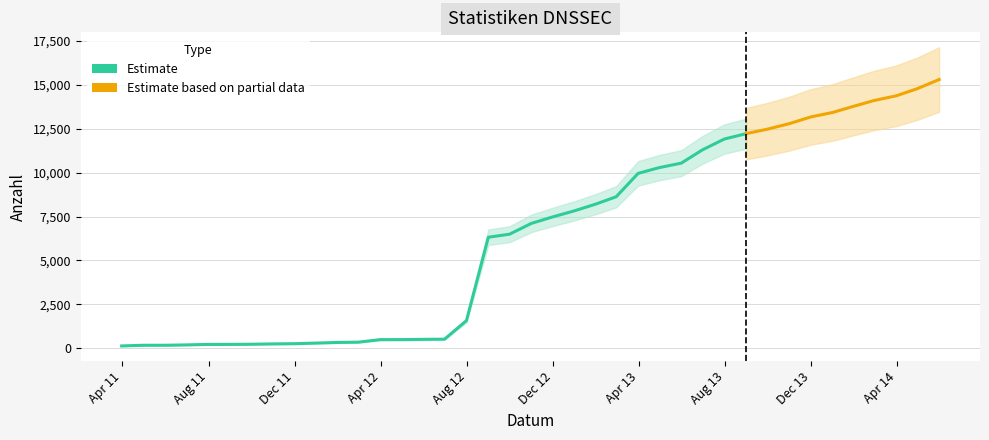

Which has a higher value, 2014-04 or 2012-06?

2014-04